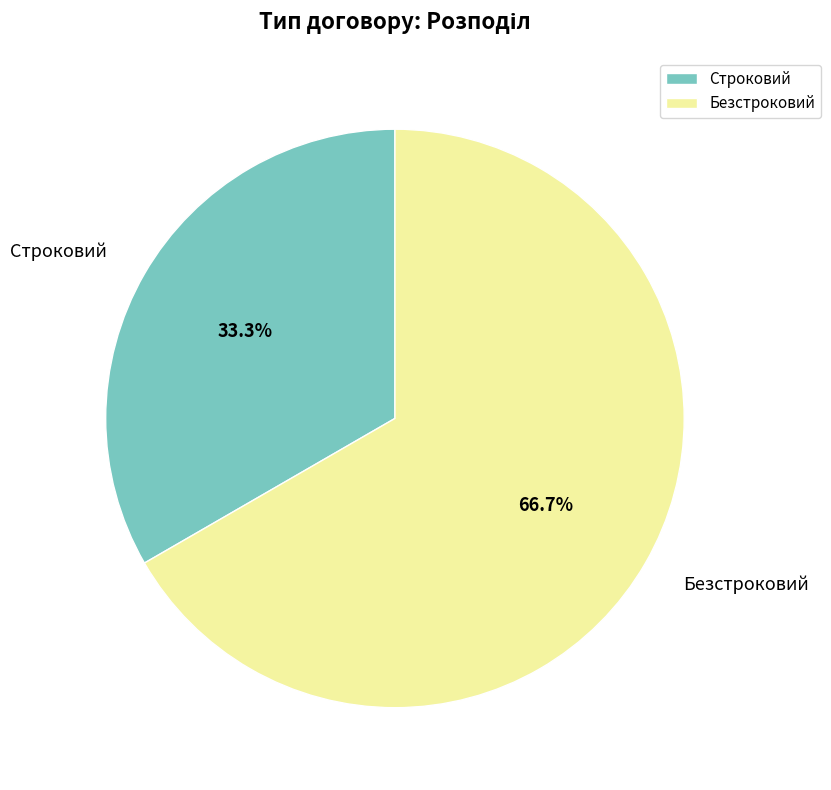

Does any single category account for the majority?

Yes